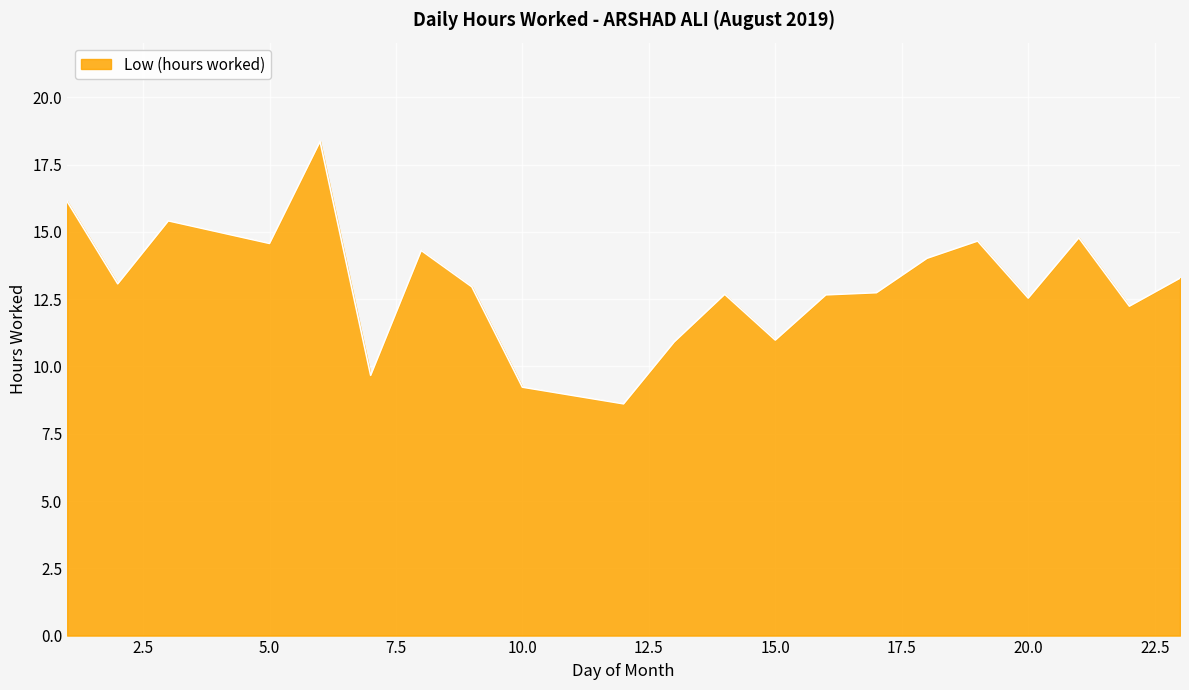

What is the maximum value shown in the chart?

18.4